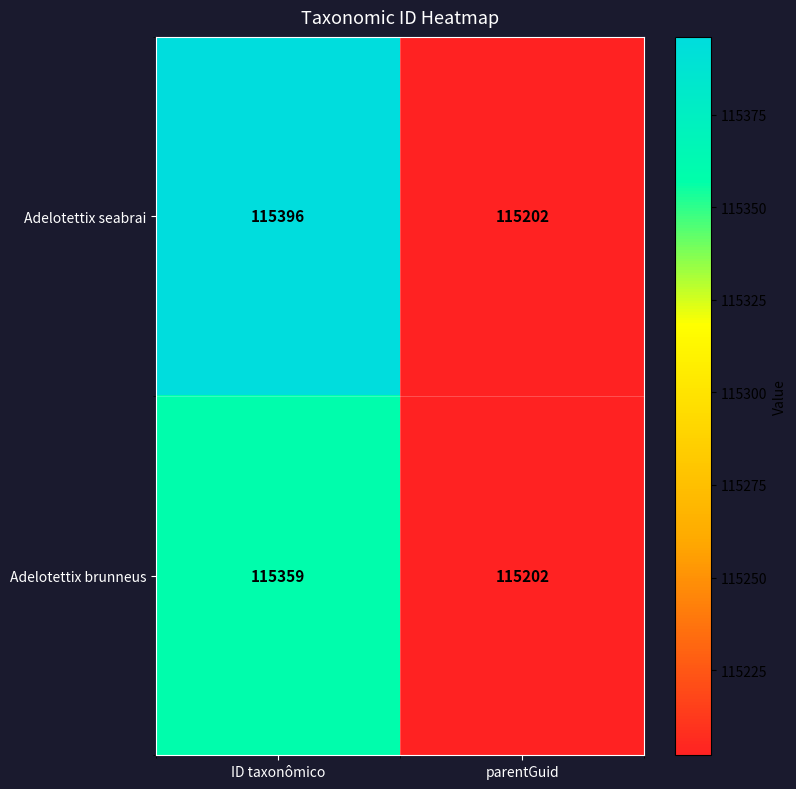

How many series are shown in this chart?

2